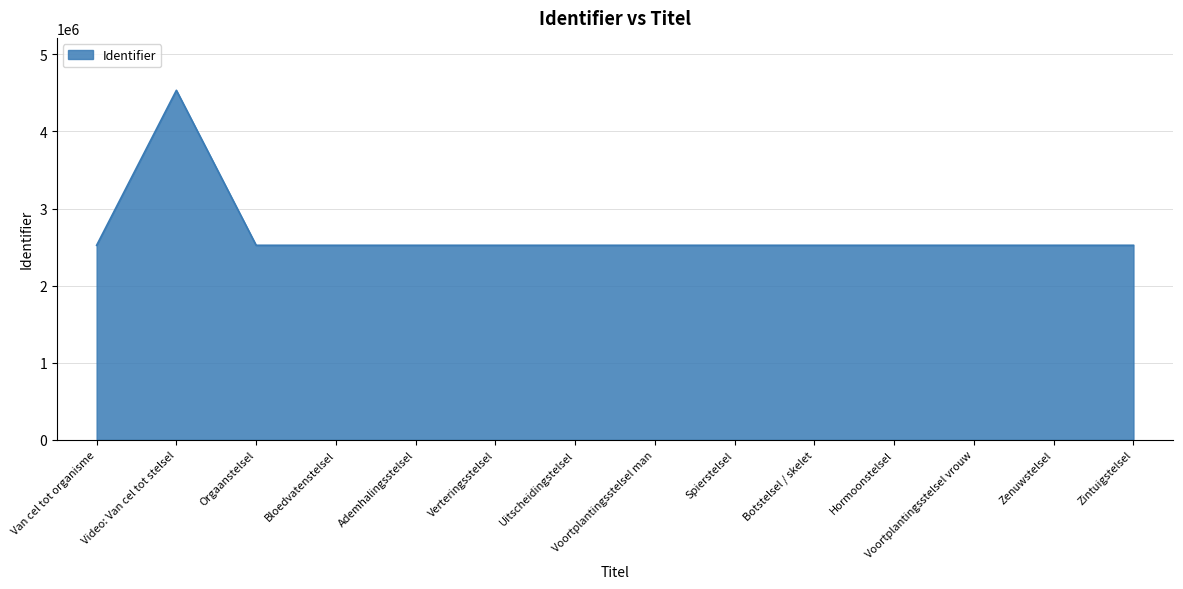

At which label is the value closest to 3529000?

Zintuigstelsel